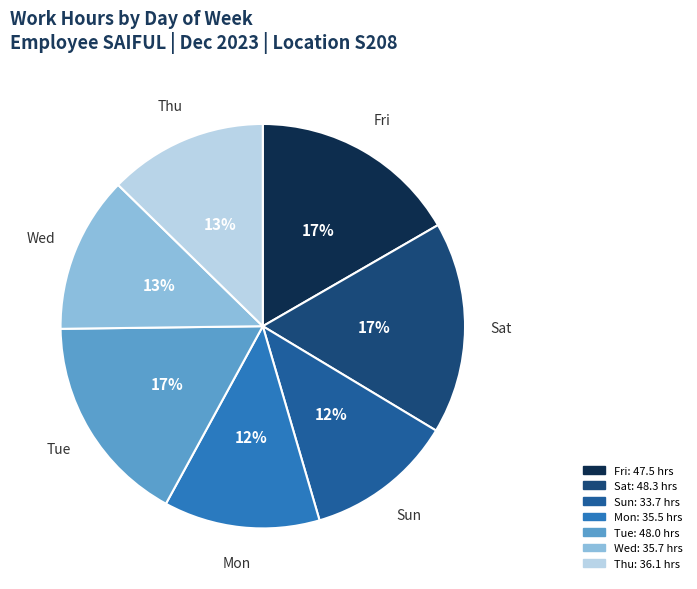

Between Fri and Thu, which is larger?

Fri